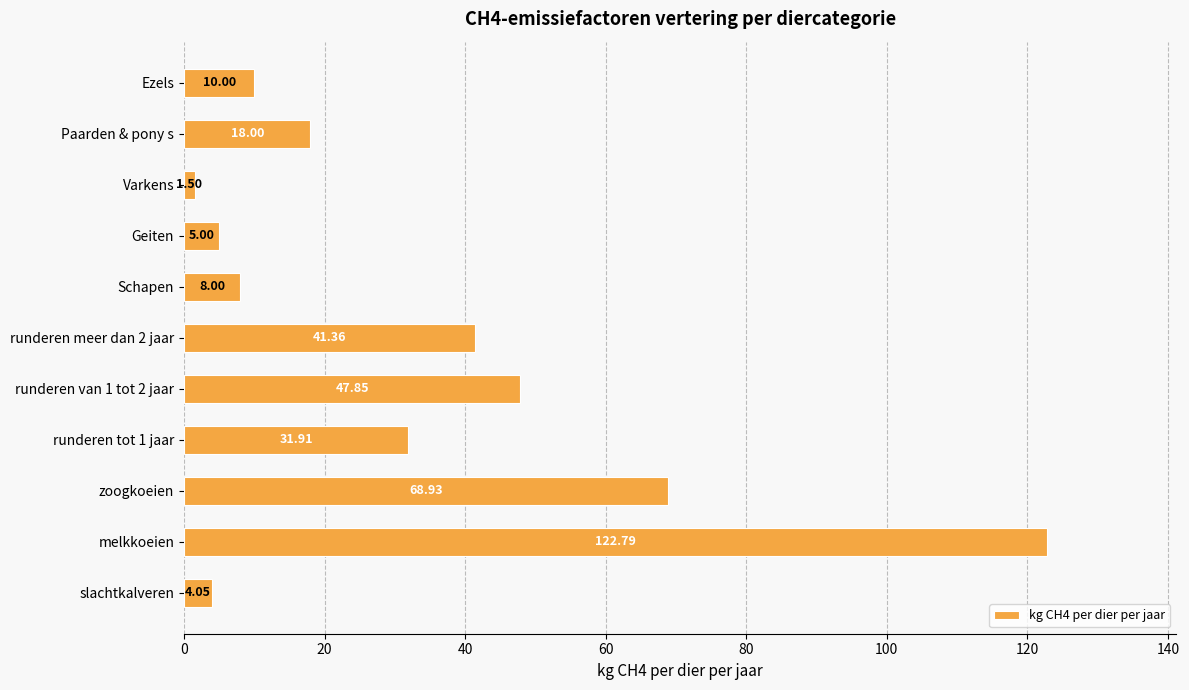

What is the smallest value displayed?

1.5